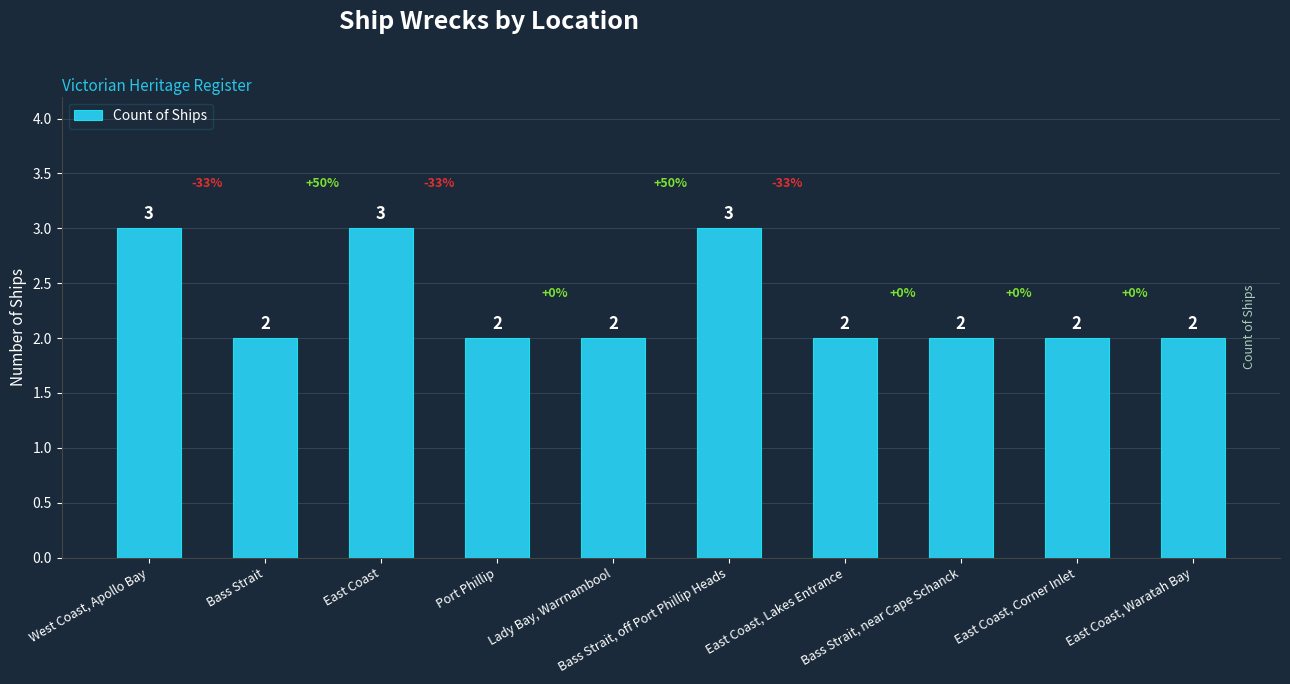

Are the bars grouped side by side (vs. stacked)?

No